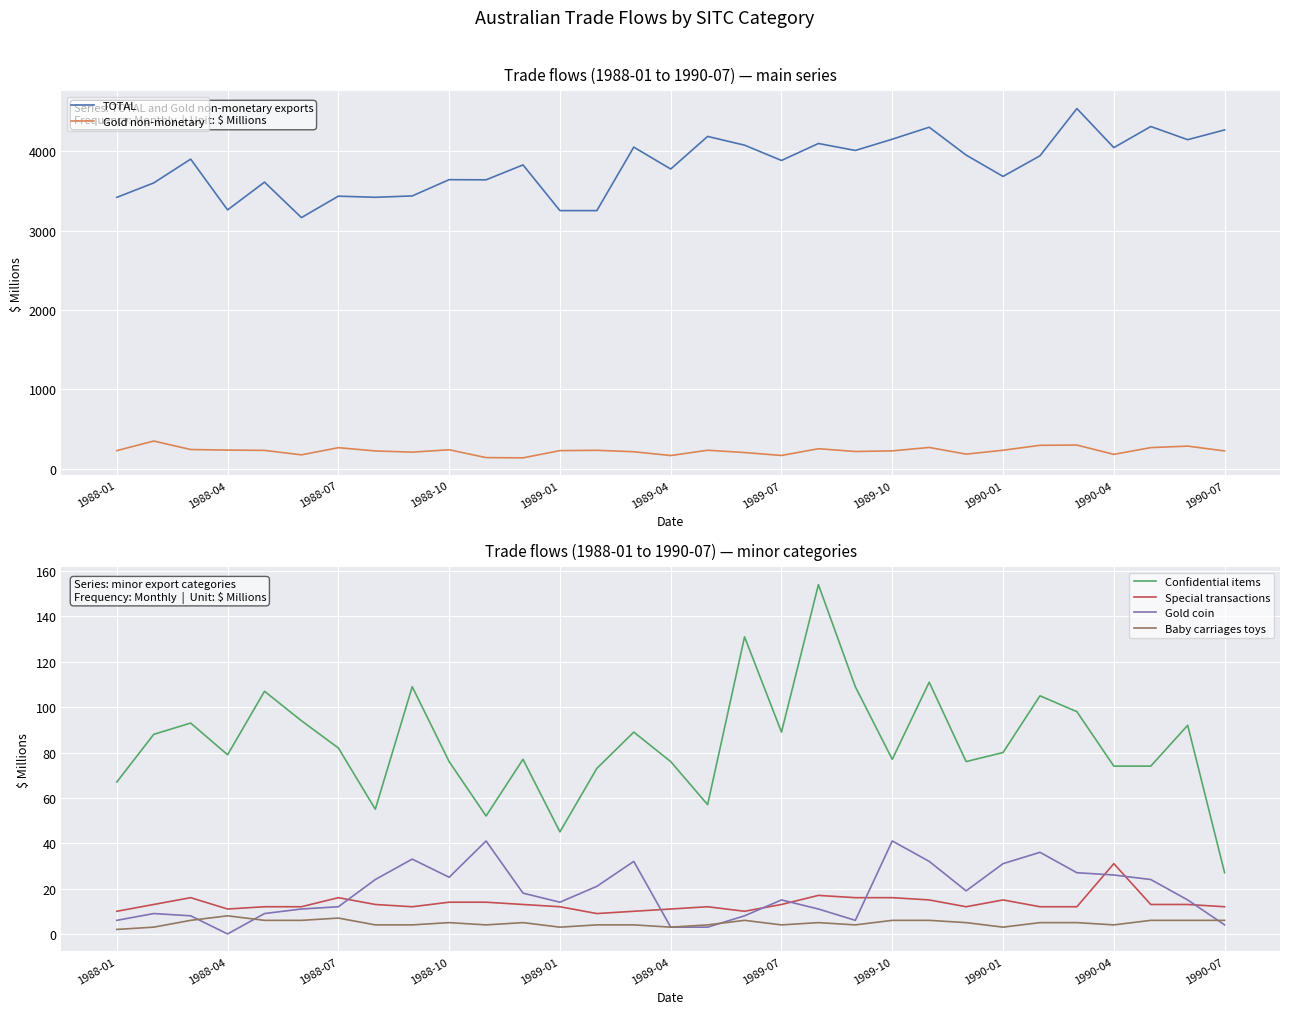

What is the difference between the Gold non-monetary values at 26 and 28?

32